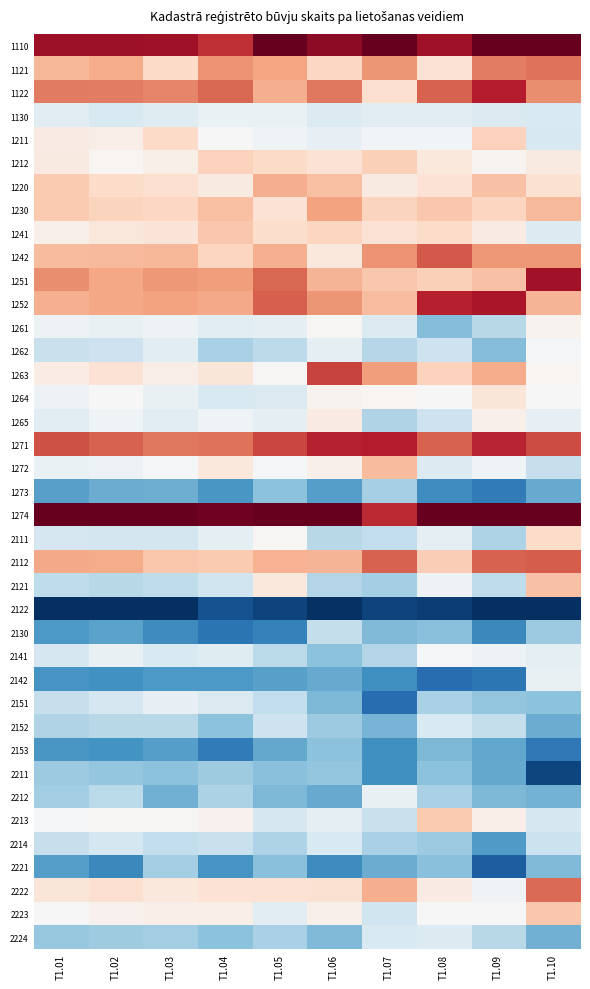

What is the greatest value displayed?

1.0